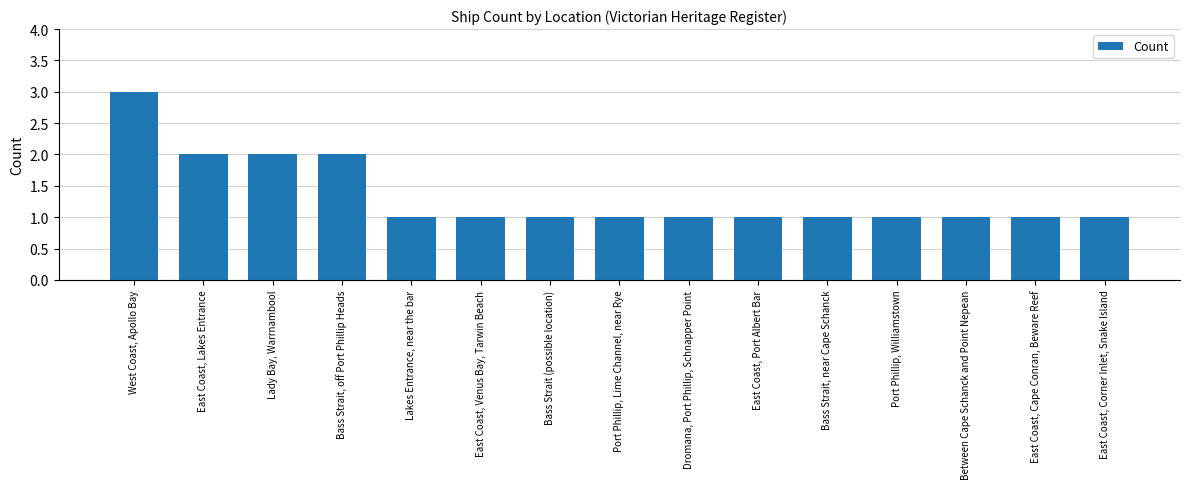

What is the sum of the values at East Coast, Lakes Entrance and Lady Bay, Warrnambool?

4